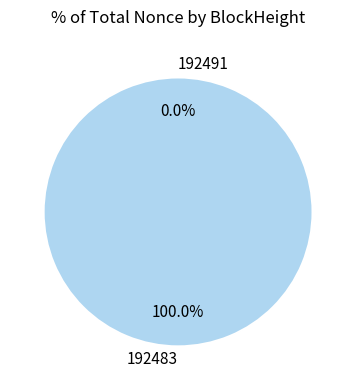

Is it true that 192491 is 0% of the pie?

True